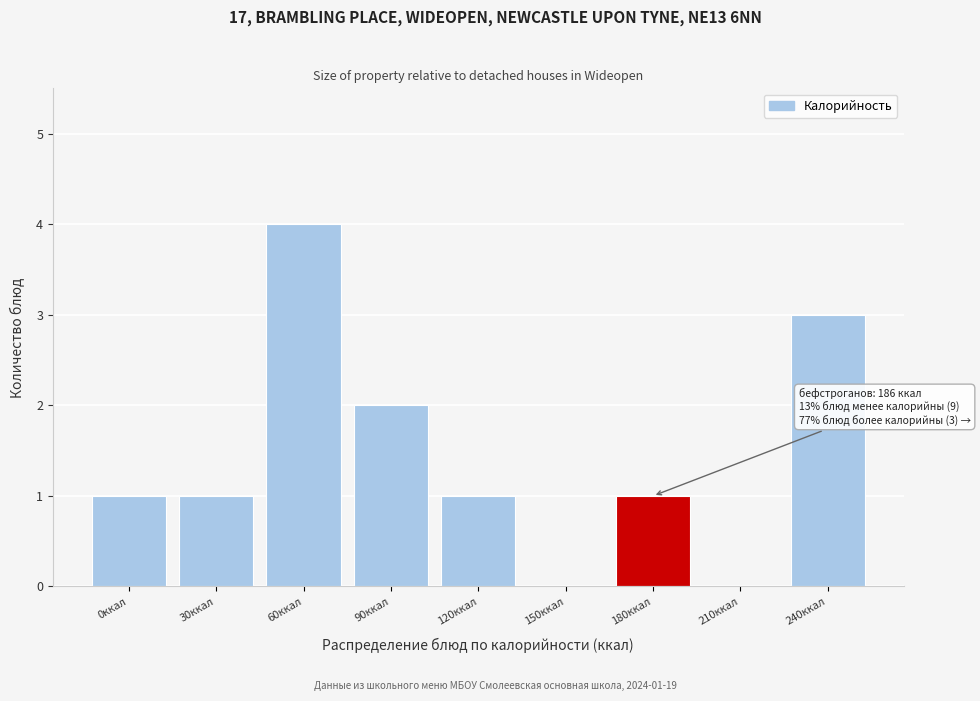

Reading left to right, what are all the values shown in this chart?

0ккал=1	30ккал=1	60ккал=4	90ккал=2	120ккал=1	150ккал=0	180ккал=1	210ккал=0	240ккал=3